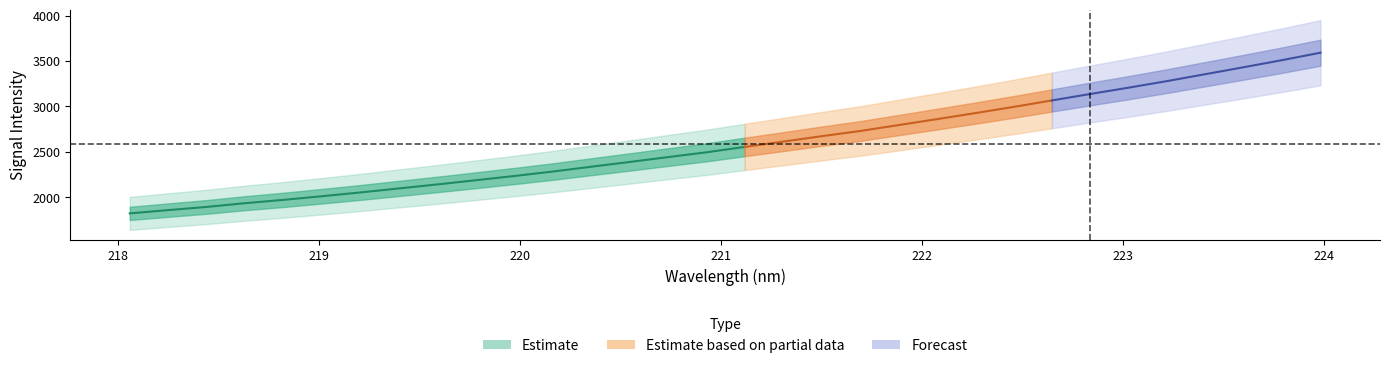

Reading left to right, transcribe all the data shown in this chart.

center: 0=1821.3	1=1857.4	2=1892.5	3=1933.8	4=1970.4	5=2010.5	6=2052.2	7=2096.5	8=2140.6	9=2186.7	10=2233.2	11=2282.4	12=2335.3	13=2387.9	14=2441.6	15=2494.4	16=2554.1	17=2612.5	18=2672.1	19=2729.3	20=2794.3	21=2859.9	22=2926.6	23=2994.9	24=3066.5	25=3137.7	26=3207.5	27=3279.8	28=3356.2	29=3432.8	30=3510.8	31=3592.8
x: 0=218.1	1=218.3	2=218.4	3=218.6	4=218.8	5=219.0	6=219.2	7=219.4	8=219.6	9=219.8	10=220.0	11=220.2	12=220.4	13=220.5	14=220.7	15=220.9	16=221.1	17=221.3	18=221.5	19=221.7	20=221.9	21=222.1	22=222.3	23=222.5	24=222.6	25=222.8	26=223.0	27=223.2	28=223.4	29=223.6	30=223.8	31=224.0